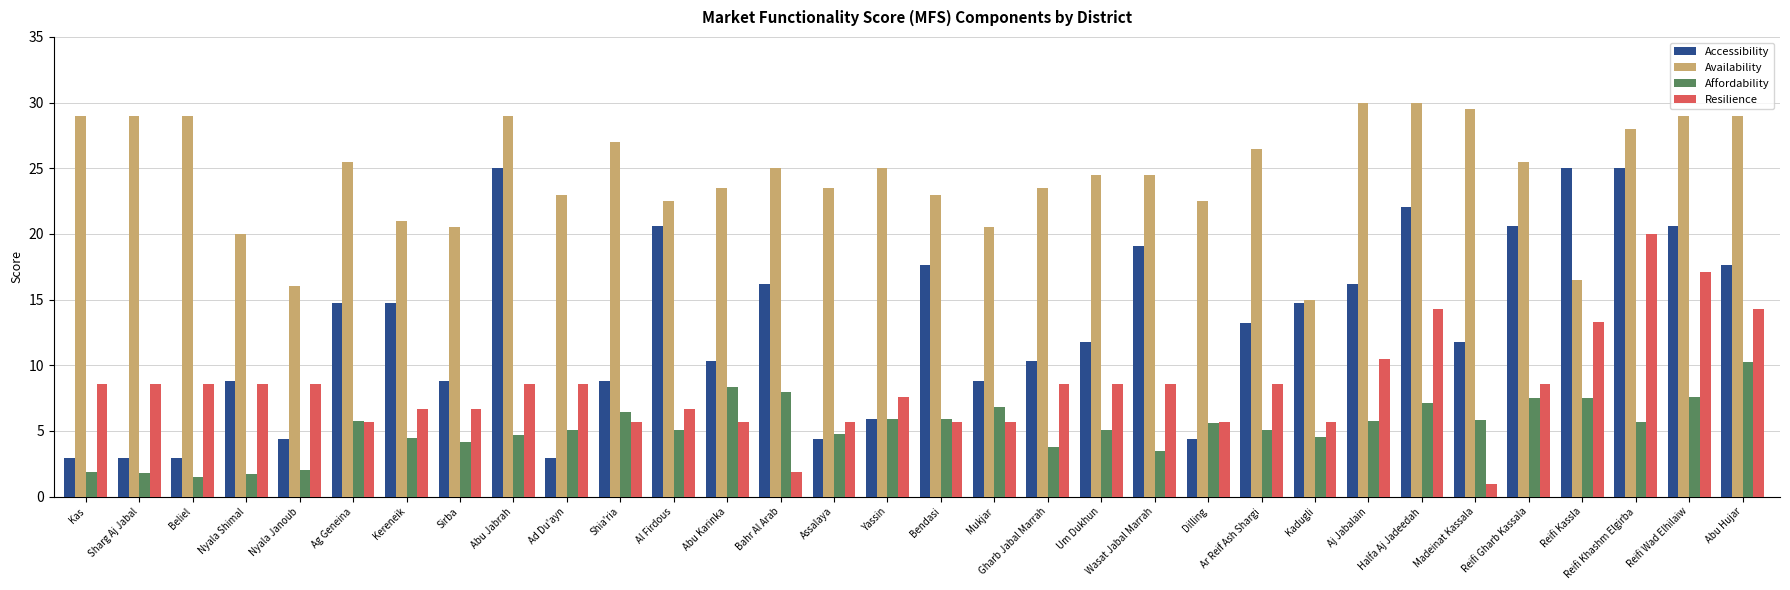

How many bars are there in each group?

4